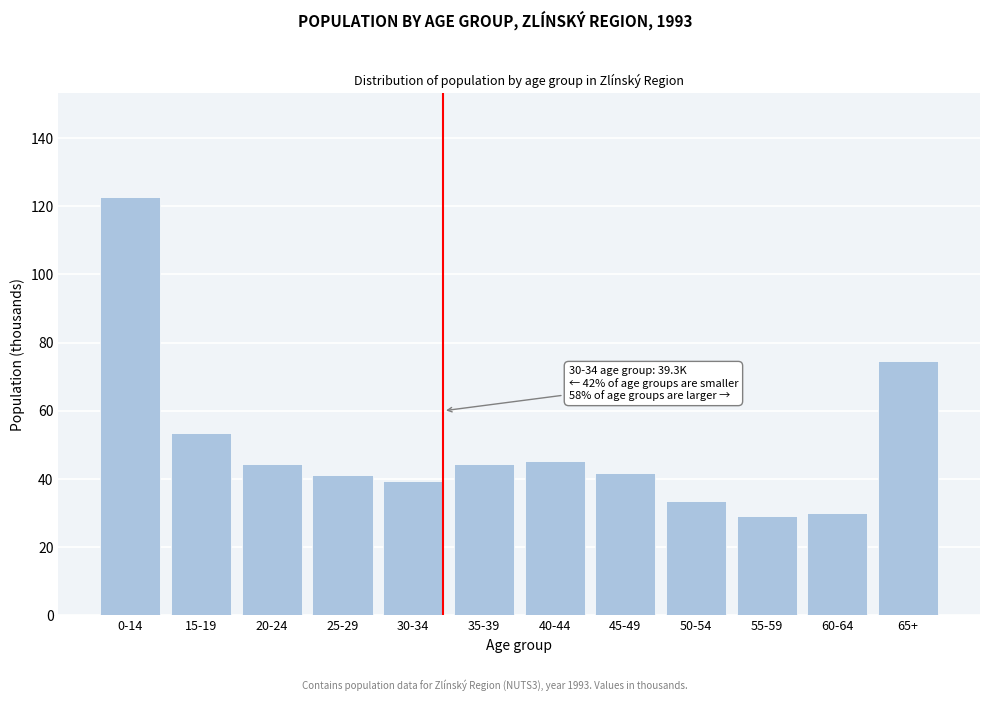

What is the difference between the maximum and minimum values?

93.5